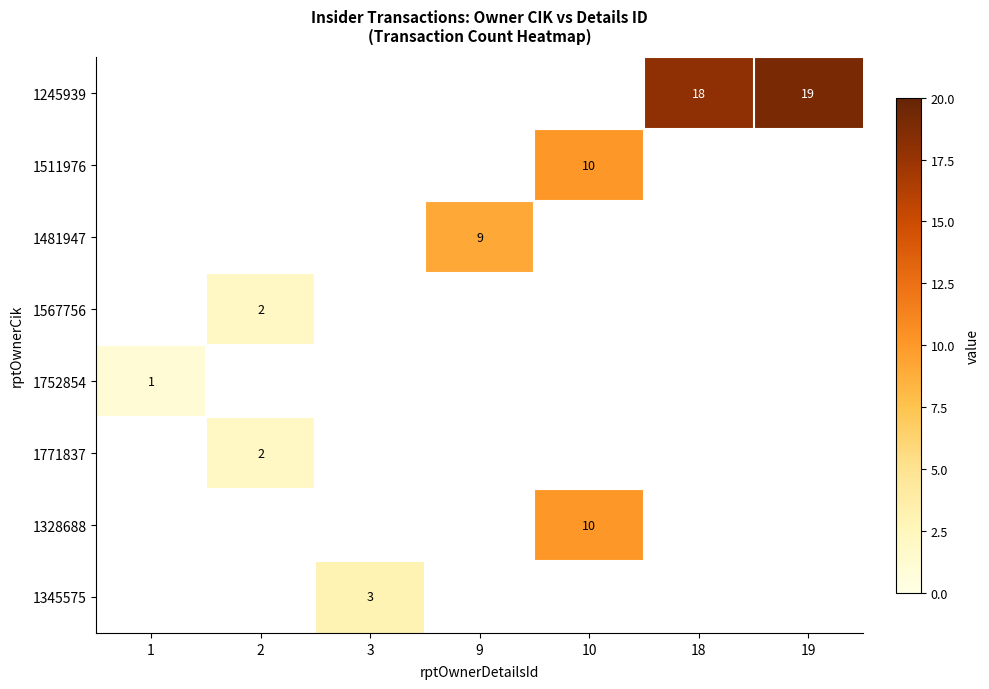

The value of 1752854 at 1 is 1. True or false?

True